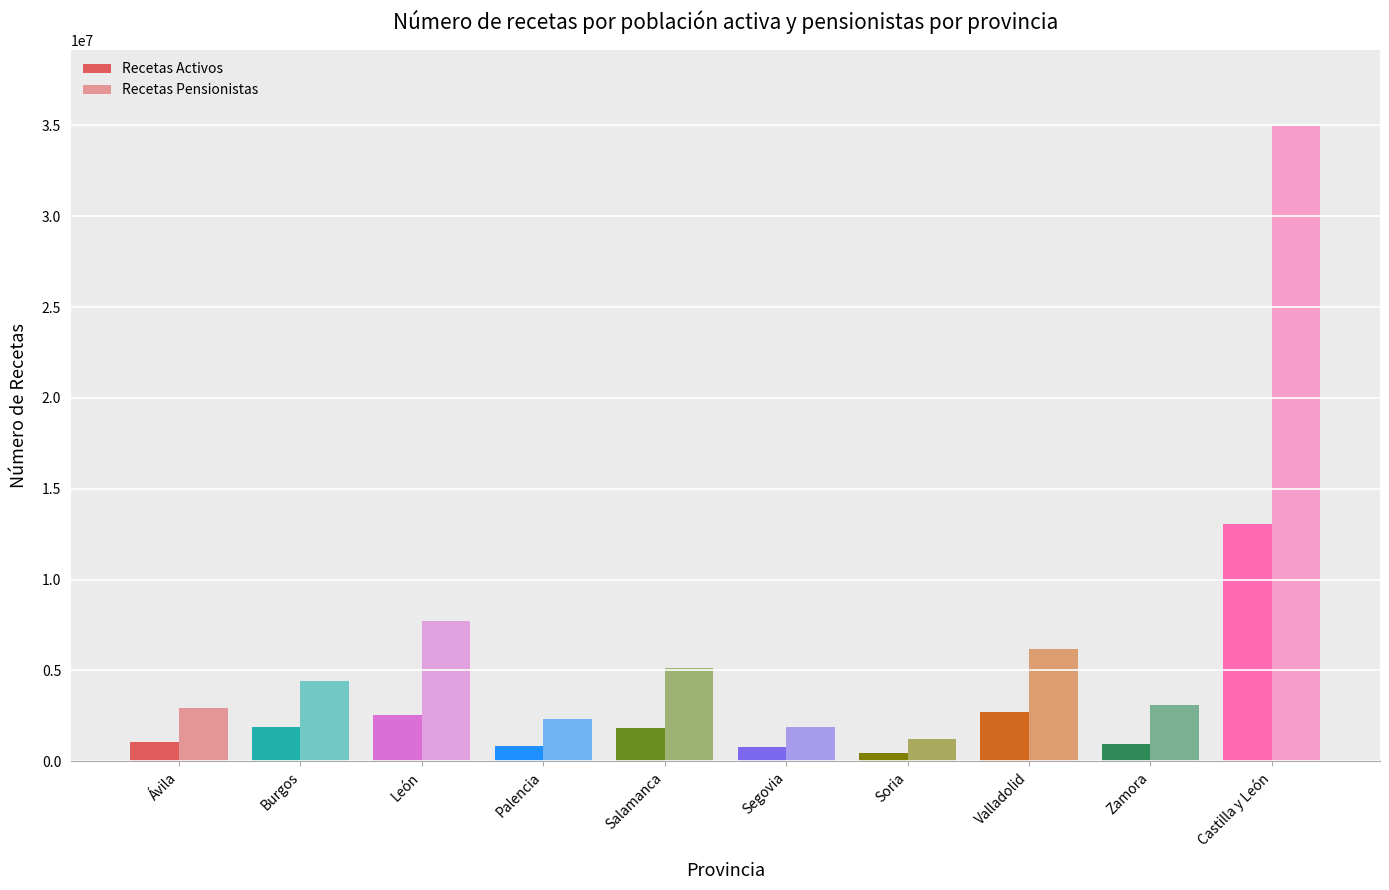

Does the chart contain any negative values?

No